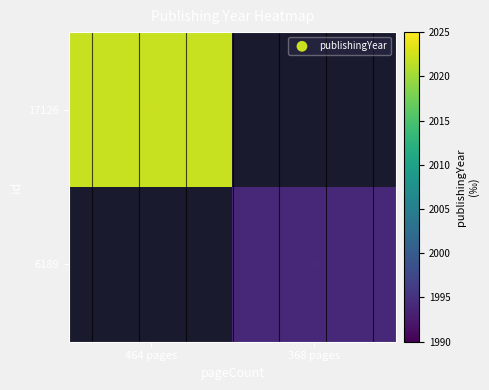

What is the difference between the highest and lowest values at 464 pages?

2022.0